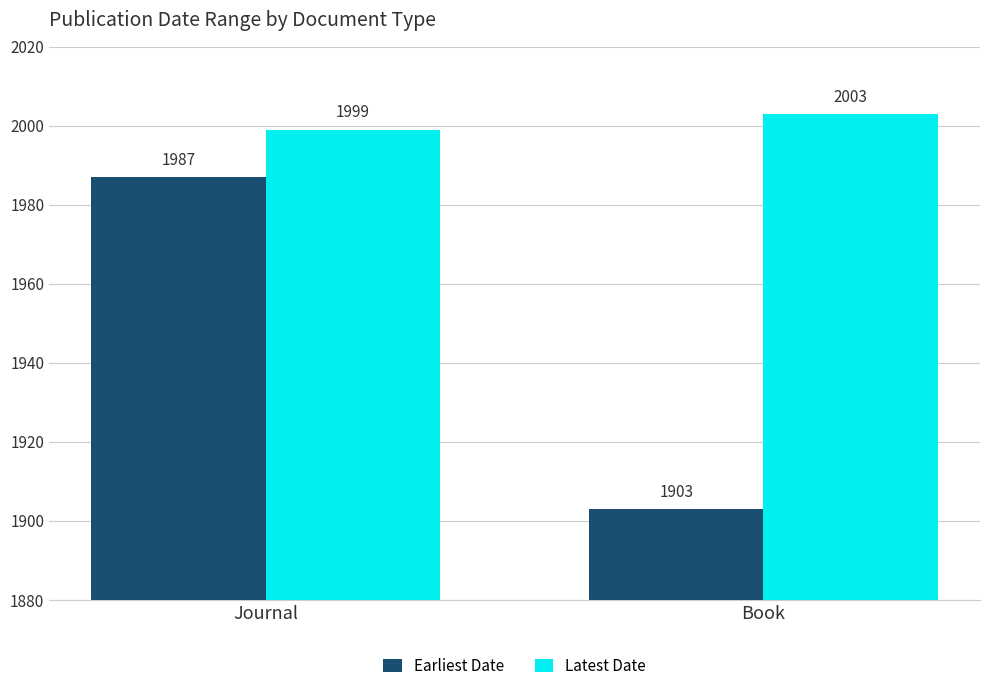

Reading left to right, list all the values displayed in this chart.

Earliest Date: Journal=1987	Book=1903
Latest Date: Journal=1999	Book=2003